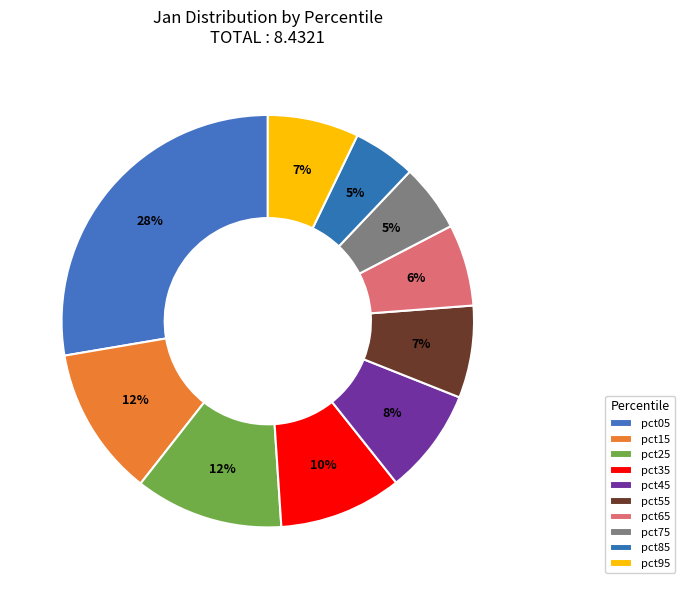

The pct55 slice represents 1% of the pie. True or false?

False